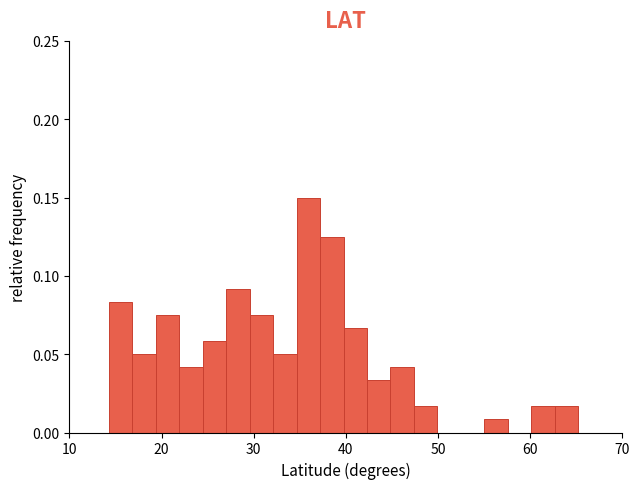

Around what value on the x-axis is the tallest bar? Give the approximate position of its centre, as read against the axis.

36